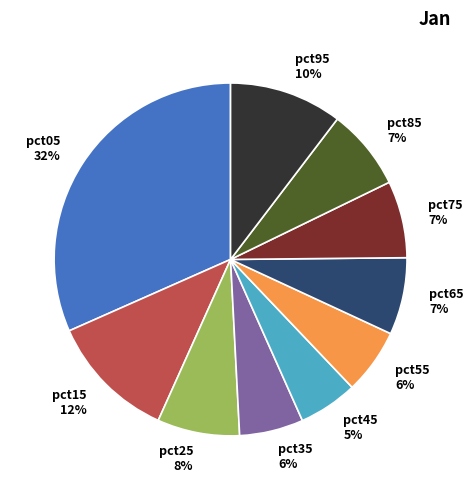

To the nearest percent, what is the combined percentage of pct35 6% and pct55 6%?

12%